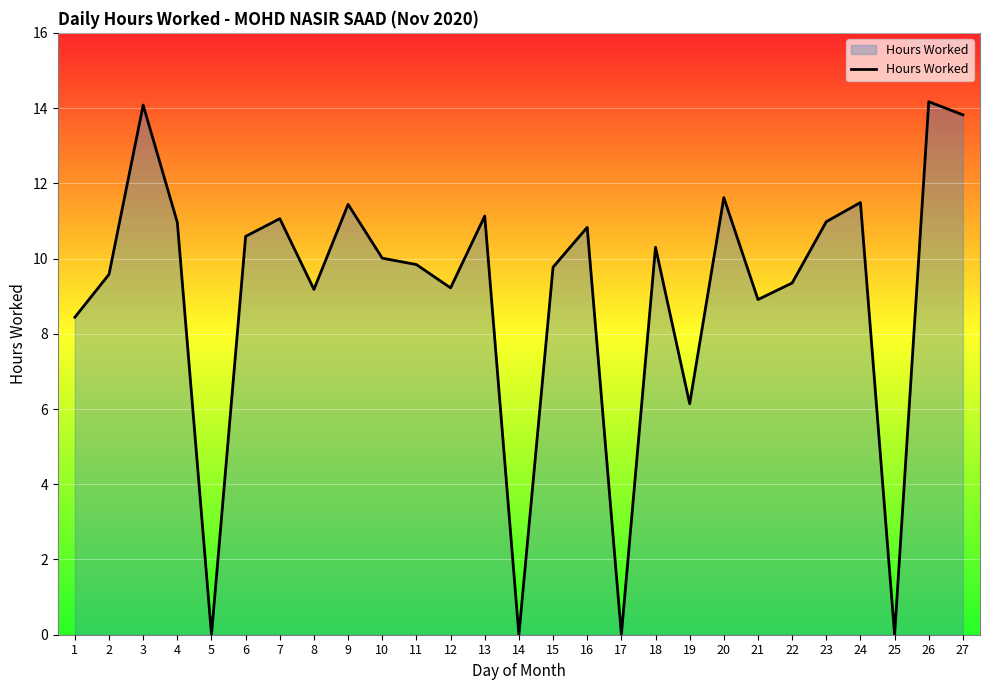

Is it true that the value at 26 is 22.5?

False